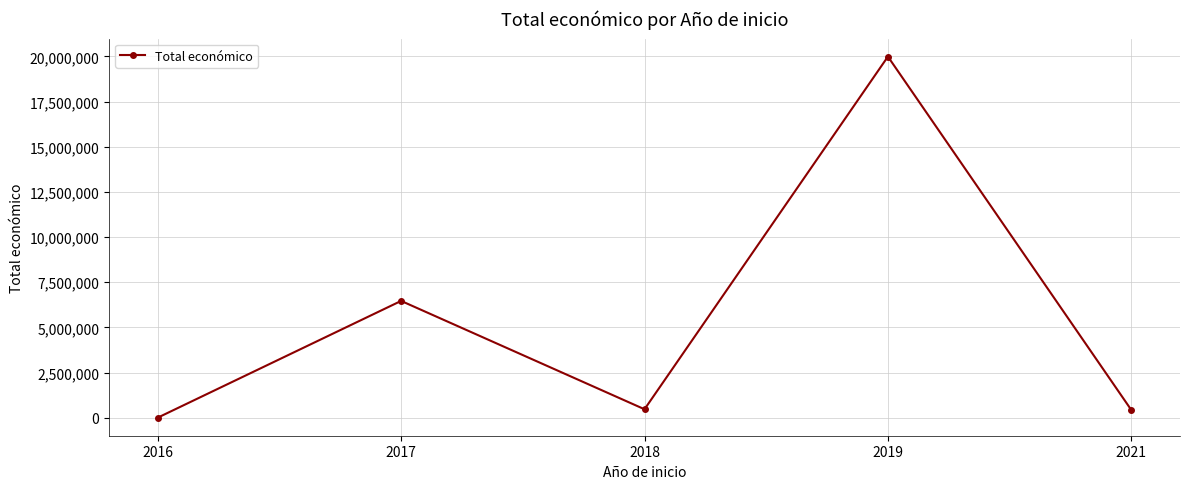

What is the minimum value shown in the chart?

5718